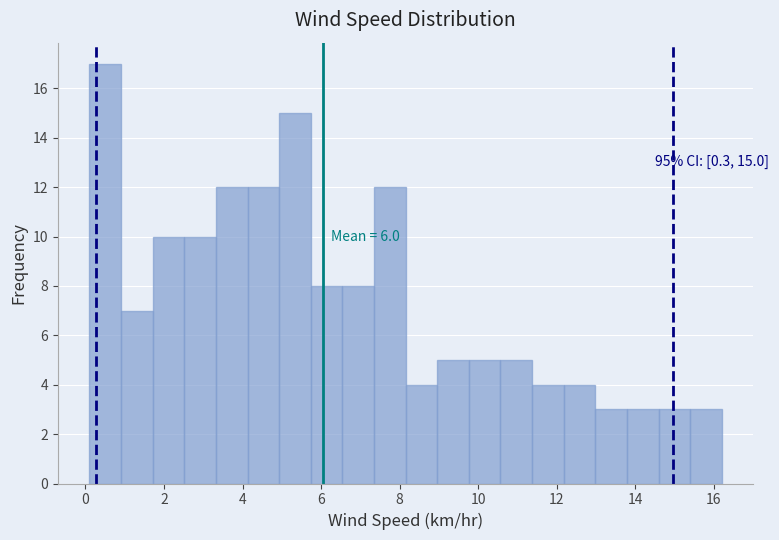

Over which range of the x-axis is the bar tallest?

0.2 to 1.0